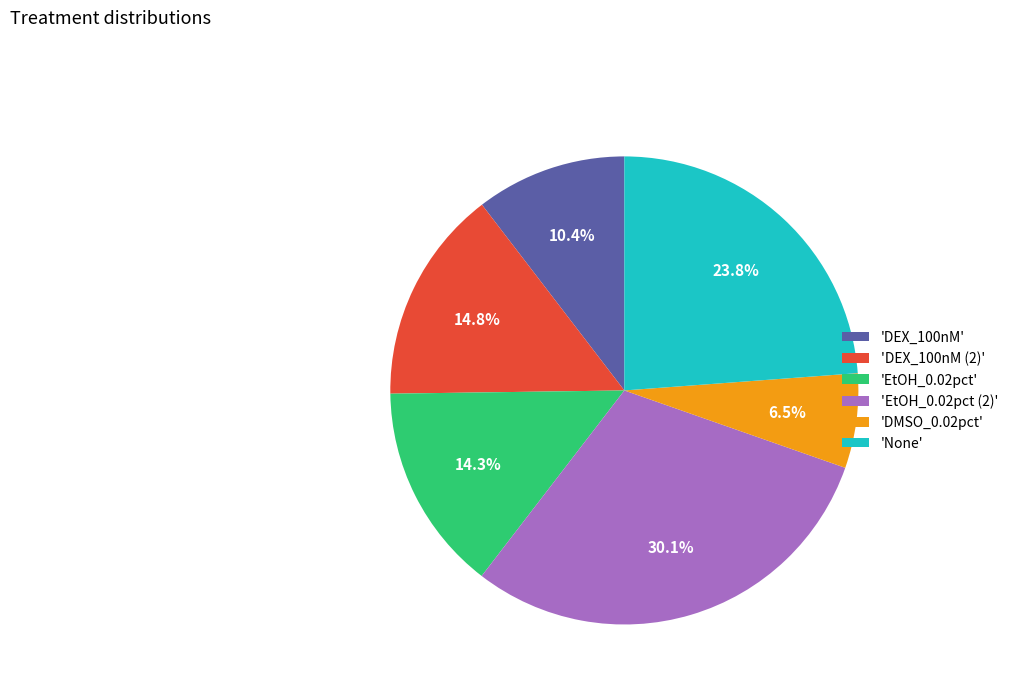

Which slice is the largest?

'EtOH_0.02pct (2)'